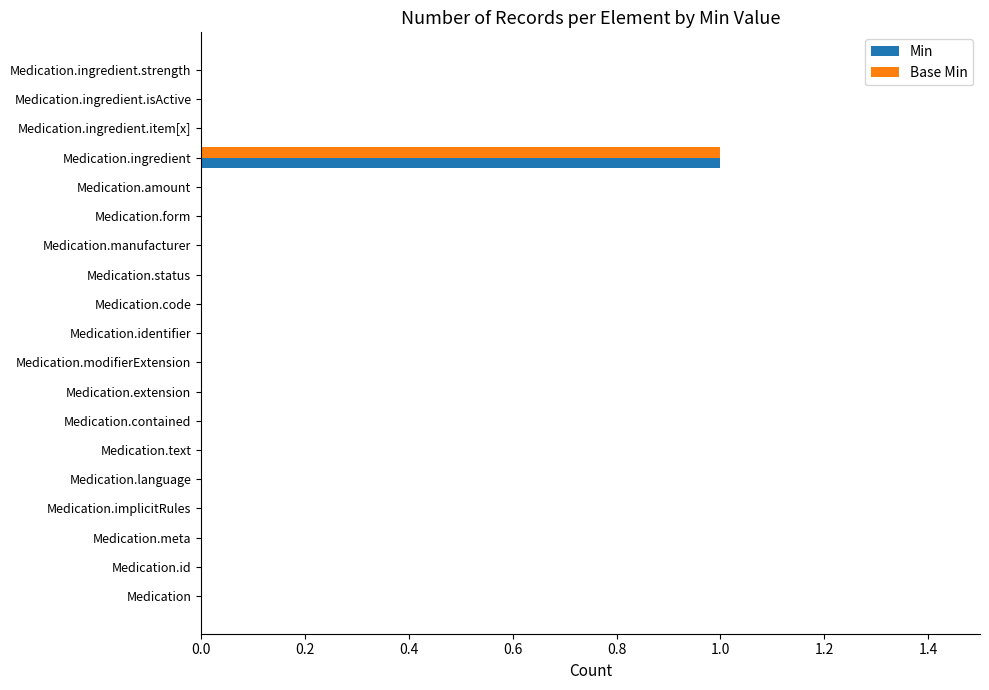

The value of Base Min at Medication.implicitRules is -1. True or false?

False